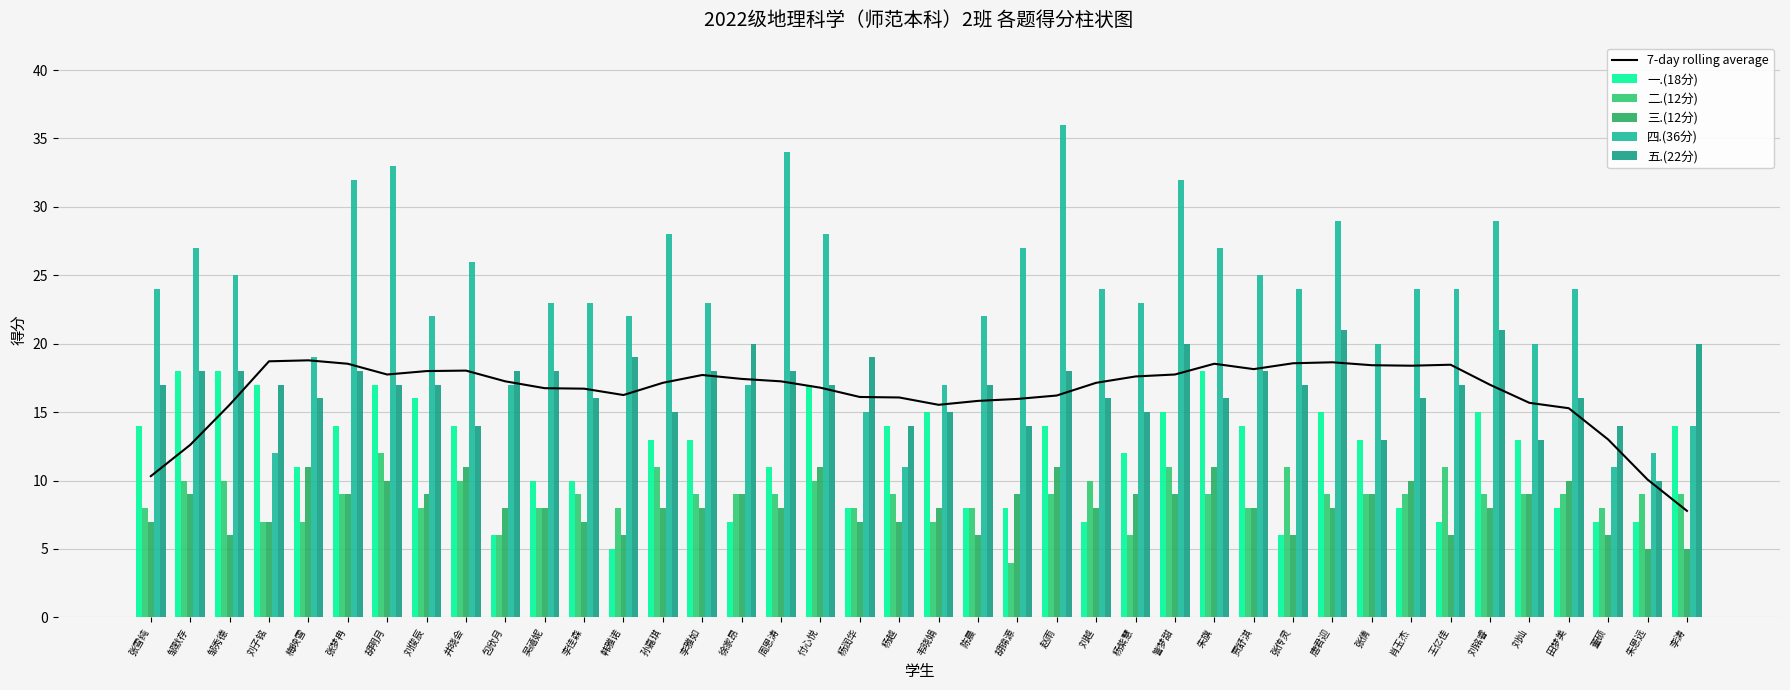

Reading left to right, list all the values displayed in this chart.

7-day rolling average: 10.3	12.6	15.5	18.7	18.8	18.5	17.8	18.0	18.0	17.2	16.8	16.7	16.2	17.1	17.7	17.4	17.2	16.8	16.1	16.1	15.5	15.8	16.0	16.2	17.1	17.6	17.8	18.5	18.1	18.6	18.6	18.4	18.4	18.5	17.0	15.7	15.3	13.0	10.1	7.8
一.(18分): 14.0	18.0	18.0	17.0	11.0	14.0	17.0	16.0	14.0	6.0	10.0	10.0	5.0	13.0	13.0	7.0	11.0	17.0	8.0	14.0	15.0	8.0	8.0	14.0	7.0	12.0	15.0	18.0	14.0	6.0	15.0	13.0	8.0	7.0	15.0	13.0	8.0	7.0	7.0	14.0
二.(12分): 8.0	10.0	10.0	7.0	7.0	9.0	12.0	8.0	10.0	6.0	8.0	9.0	8.0	11.0	9.0	9.0	9.0	10.0	8.0	9.0	7.0	8.0	4.0	9.0	10.0	6.0	11.0	9.0	8.0	11.0	9.0	9.0	9.0	11.0	9.0	9.0	9.0	8.0	9.0	9.0
三.(12分): 7.0	9.0	6.0	7.0	11.0	9.0	10.0	9.0	11.0	8.0	8.0	7.0	6.0	8.0	8.0	9.0	8.0	11.0	7.0	7.0	8.0	6.0	9.0	11.0	8.0	9.0	9.0	11.0	8.0	6.0	8.0	9.0	10.0	6.0	8.0	9.0	10.0	6.0	5.0	5.0
四.(36分): 24.0	27.0	25.0	12.0	19.0	32.0	33.0	22.0	26.0	17.0	23.0	23.0	22.0	28.0	23.0	17.0	34.0	28.0	15.0	11.0	17.0	22.0	27.0	36.0	24.0	23.0	32.0	27.0	25.0	24.0	29.0	20.0	24.0	24.0	29.0	20.0	24.0	11.0	12.0	14.0
五.(22分): 17.0	18.0	18.0	17.0	16.0	18.0	17.0	17.0	14.0	18.0	18.0	16.0	19.0	15.0	18.0	20.0	18.0	17.0	19.0	14.0	15.0	17.0	14.0	18.0	16.0	15.0	20.0	16.0	18.0	17.0	21.0	13.0	16.0	17.0	21.0	13.0	16.0	14.0	10.0	20.0